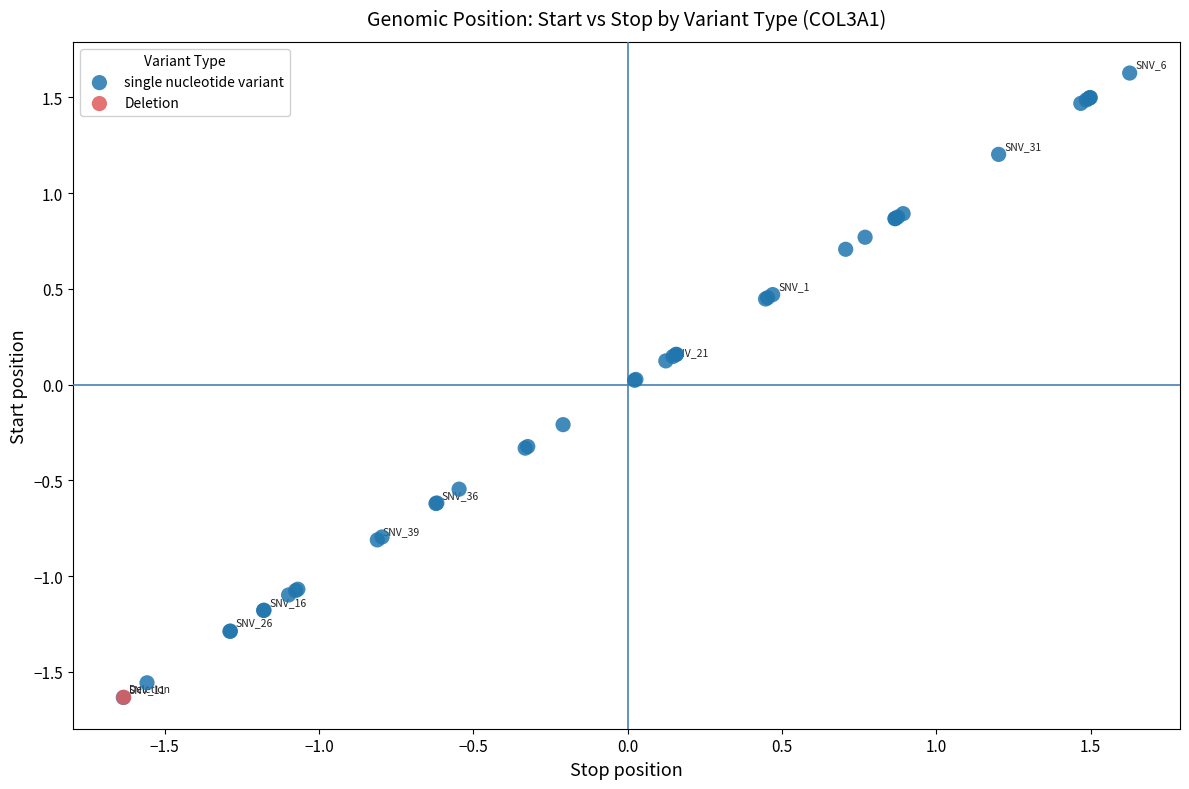

What are all the series names shown in the legend?

single nucleotide variant, Deletion